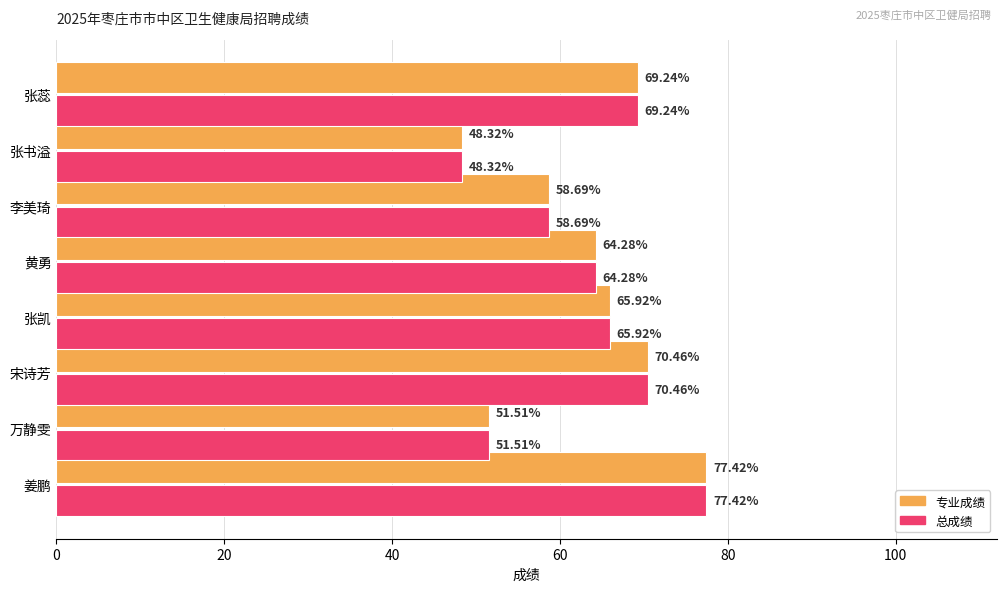

What is the average value of the 专业成绩 series?

63.2